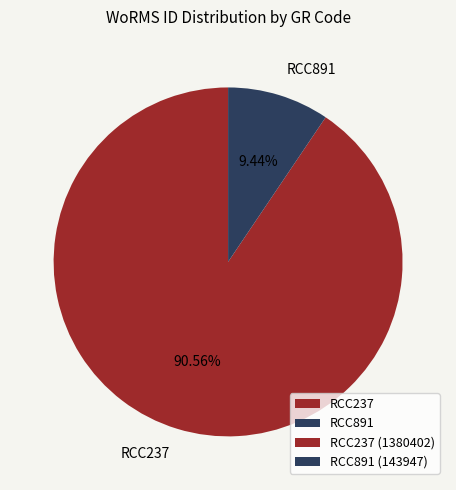

Combined, do RCC891 and RCC237 account for over 50%?

Yes